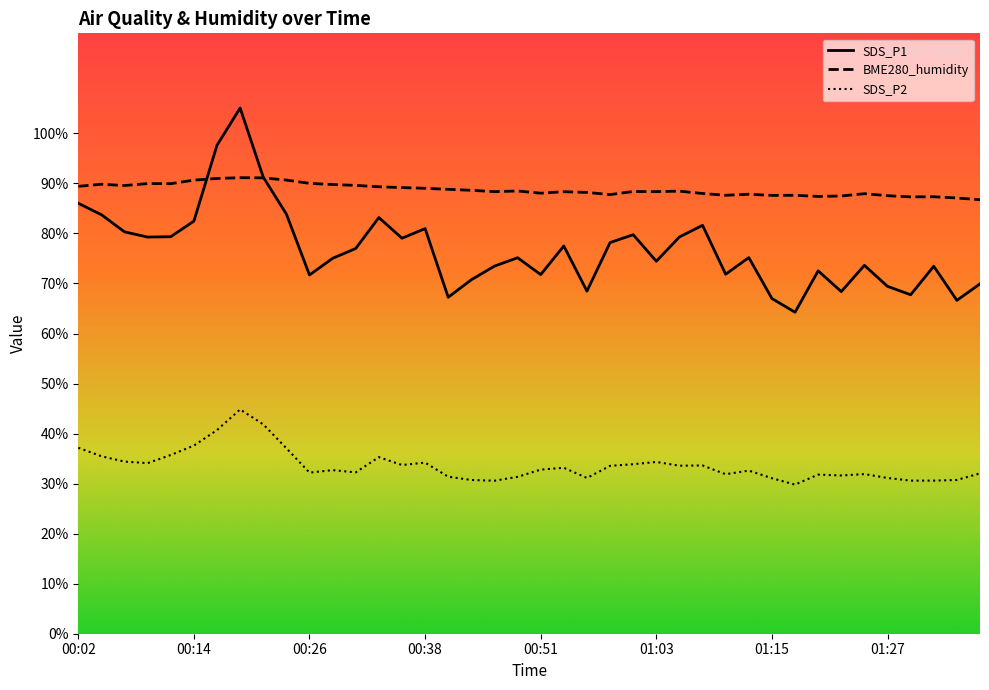

Does the chart display data point markers on the line(s)?

No